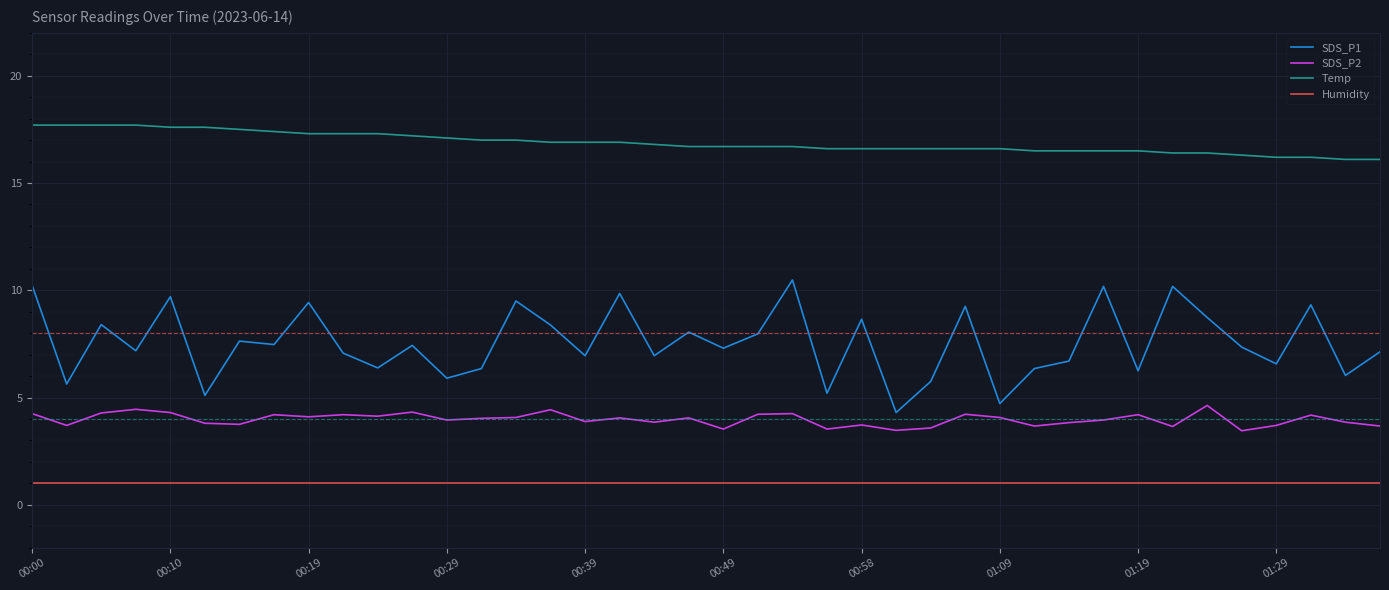

Rank the series by their maximum value, from highest to lowest.

Temp, SDS_P1, SDS_P2, Humidity